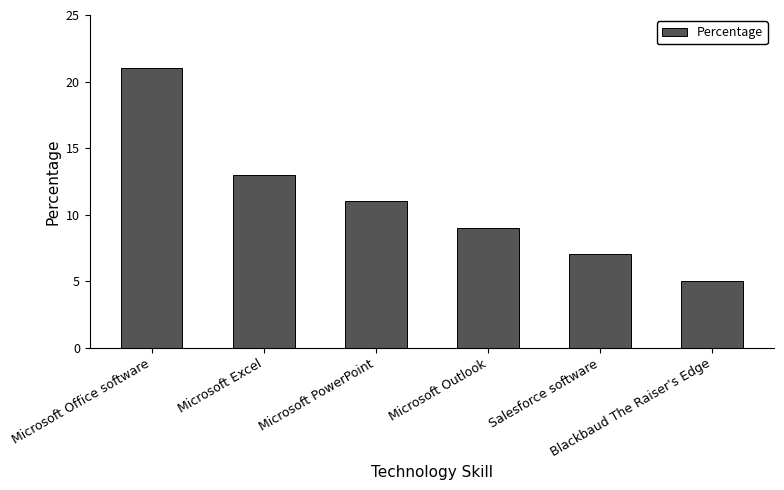

Does the chart contain any negative values?

No